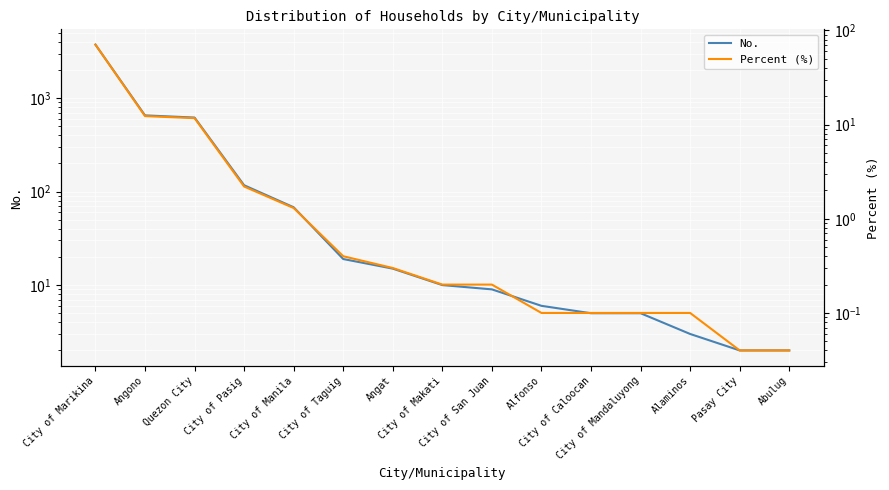

Does the chart display data point markers on the line(s)?

No